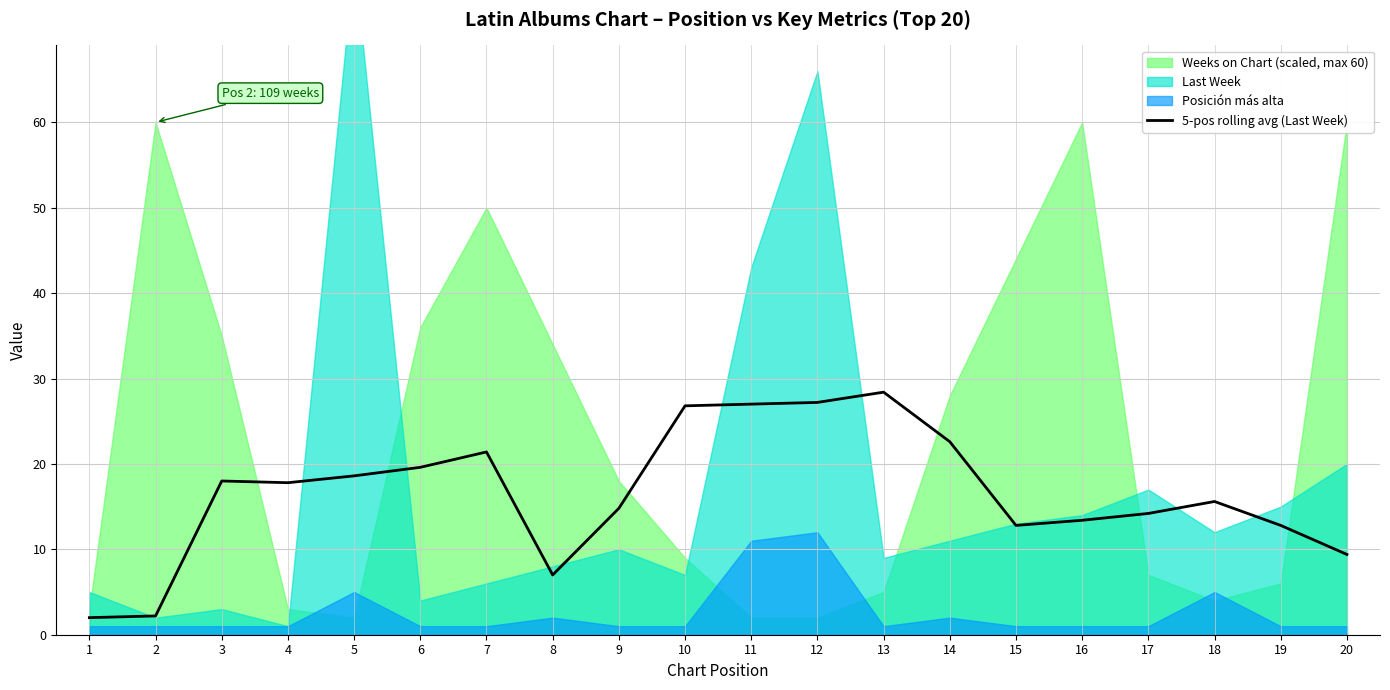

What is the smallest value displayed?

2.0